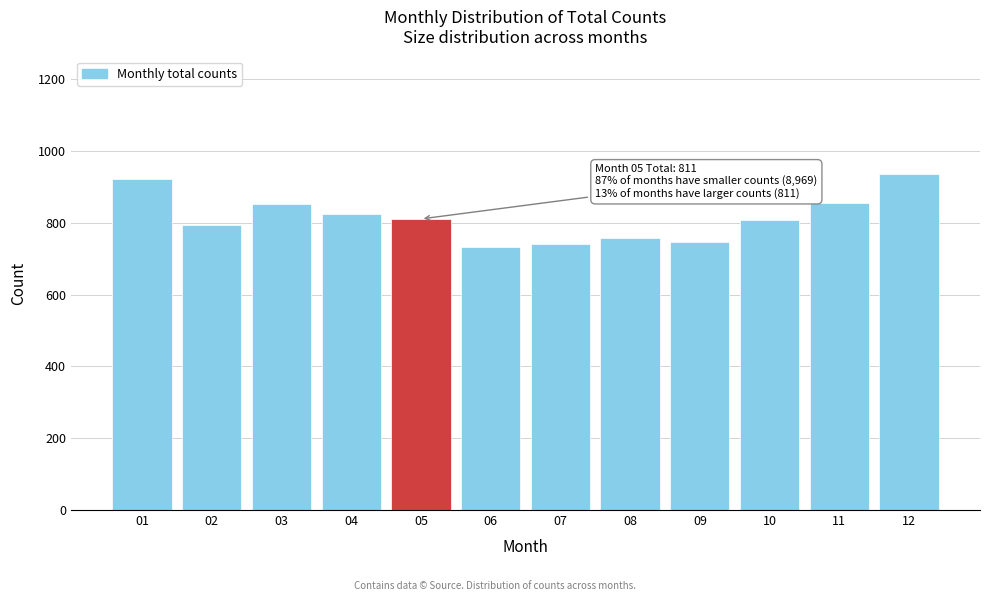

What is the difference between the second highest and minimum values?

191